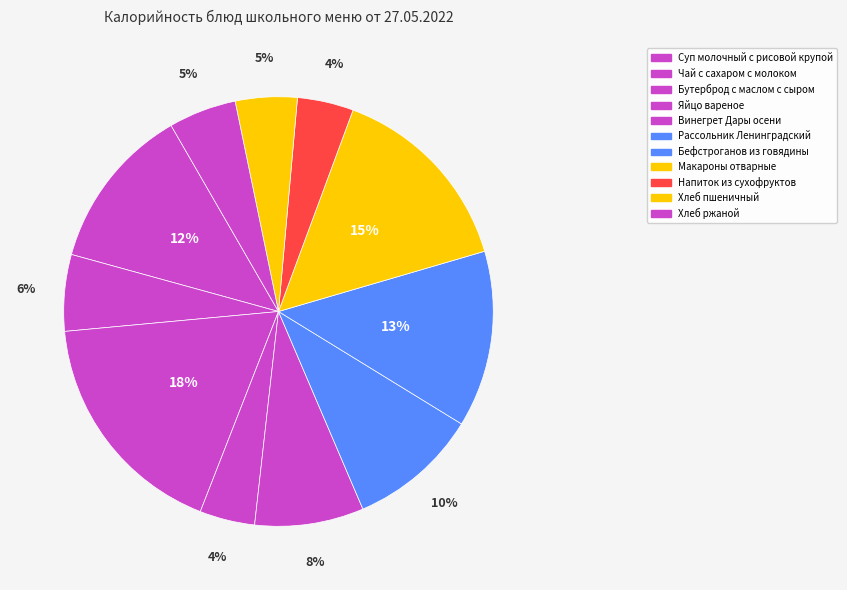

Does Хлеб ржаной represent more than half of the total?

No